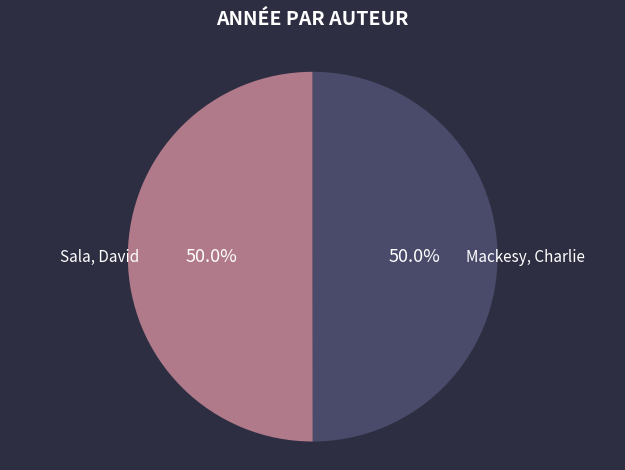

To the nearest percent, what is the combined percentage of Mackesy, Charlie and Sala, David?

100%